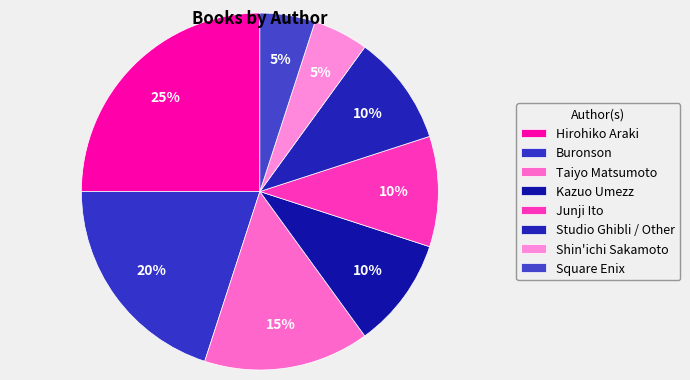

How many segments does this pie chart have?

8